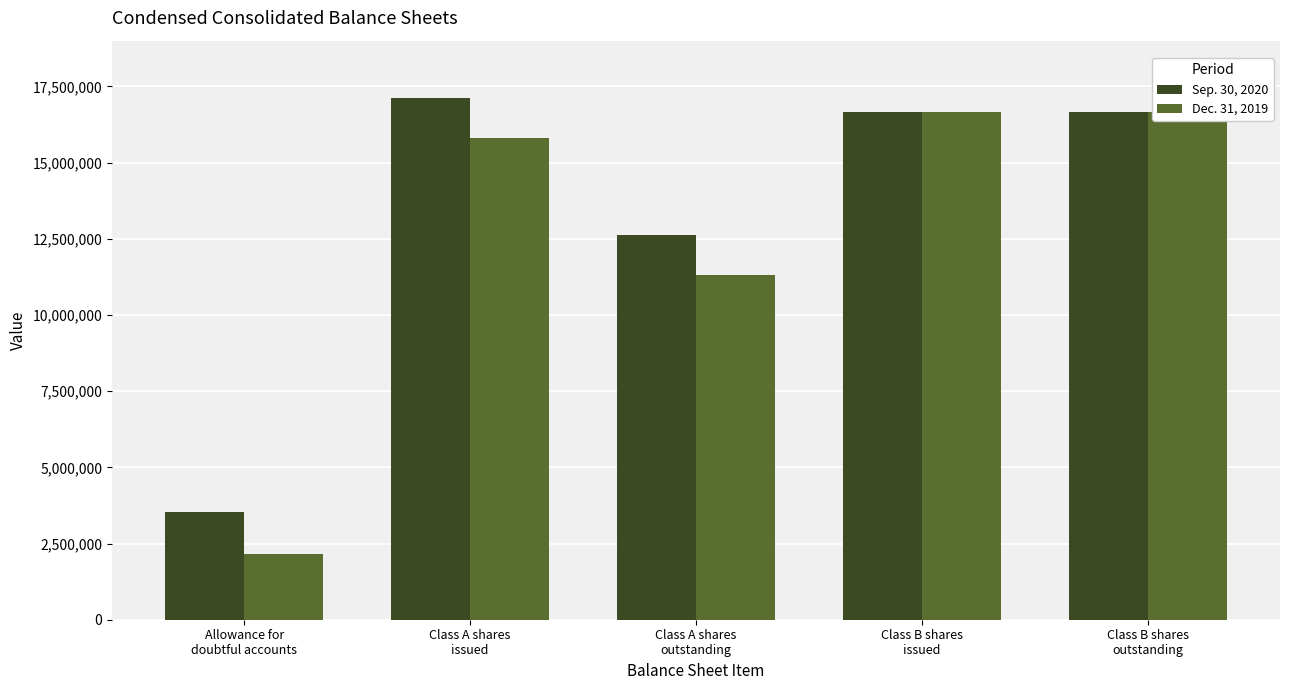

Rank the series at Class B shares
issued from highest to lowest value.

Sep. 30, 2020, Dec. 31, 2019